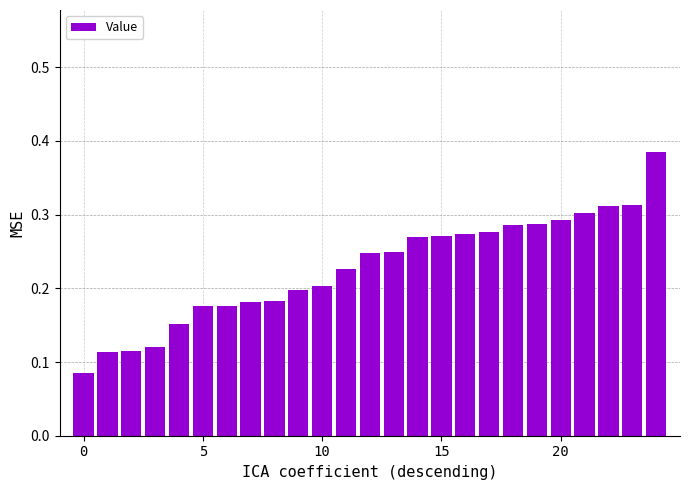

Count the values in the range 0 to 1.

25